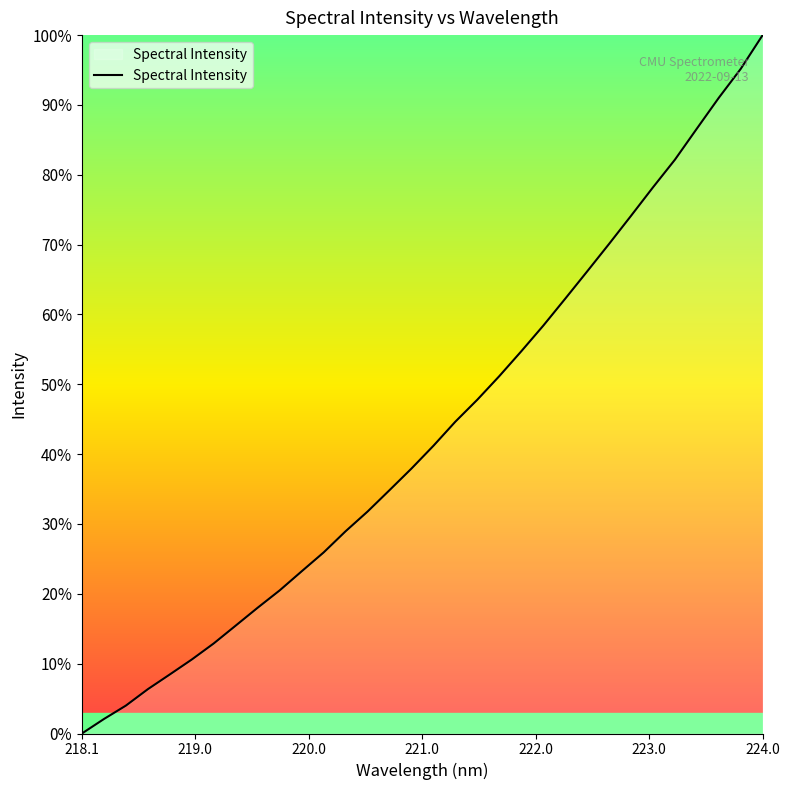

What is the difference between the maximum and minimum values?

100.0